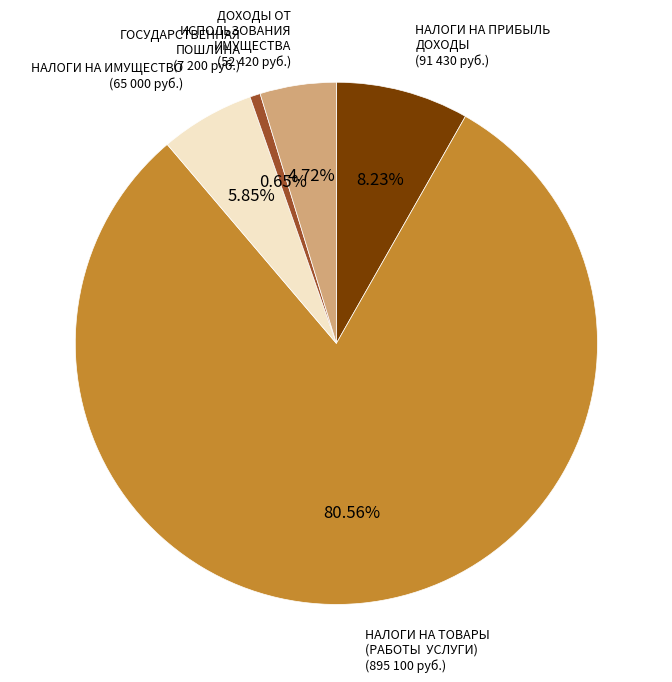

Is there a majority slice in this chart?

Yes